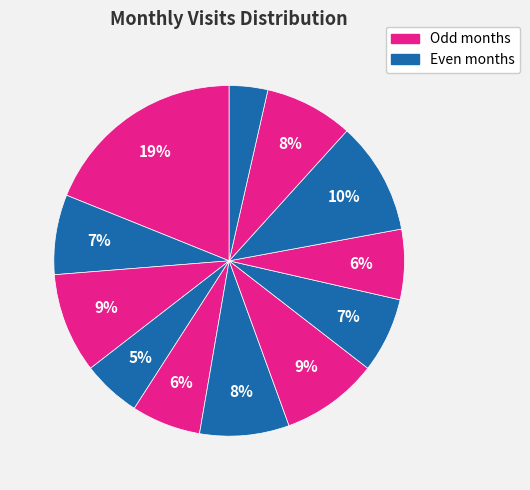

Count the number of slices in the pie.

12